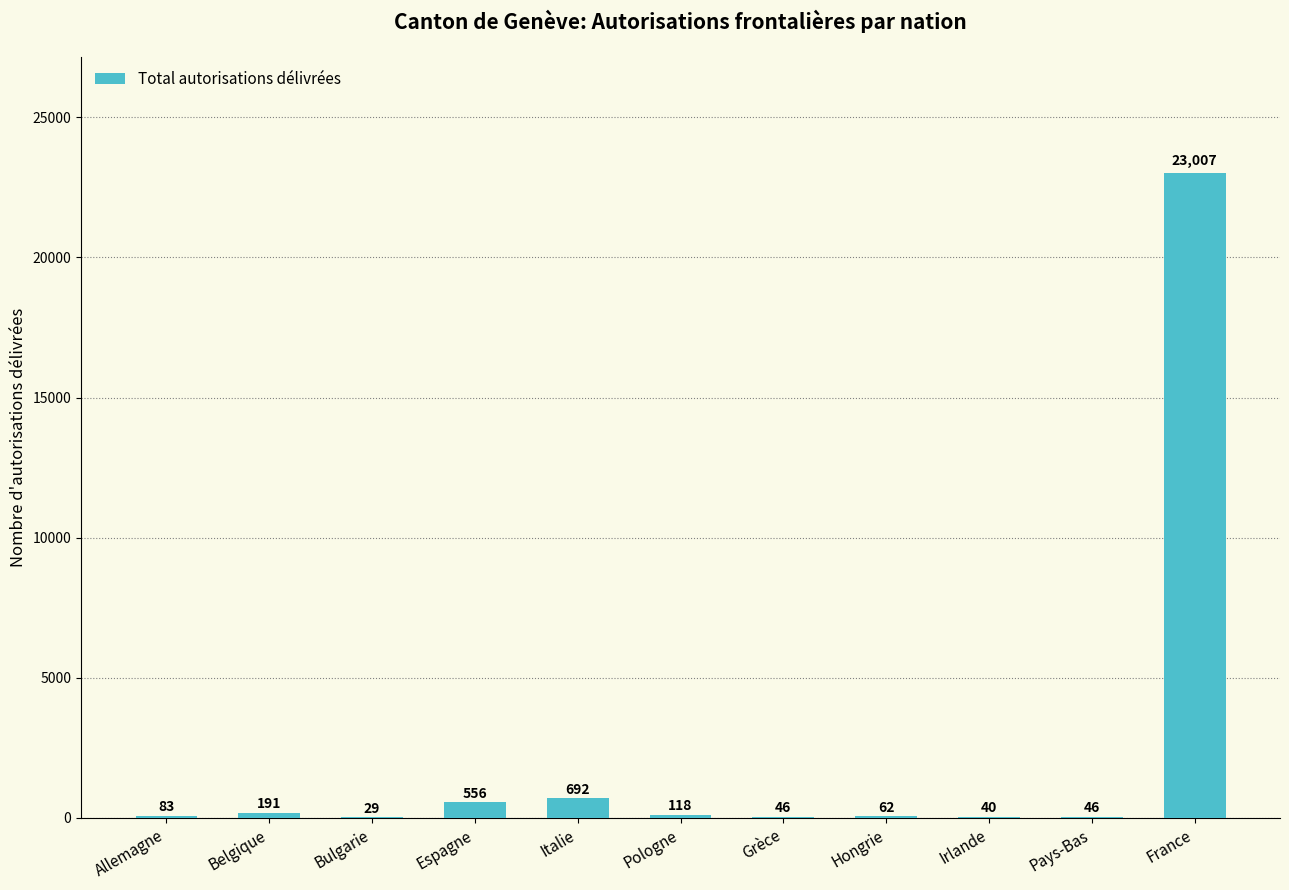

What value does the data have at Hongrie?

62